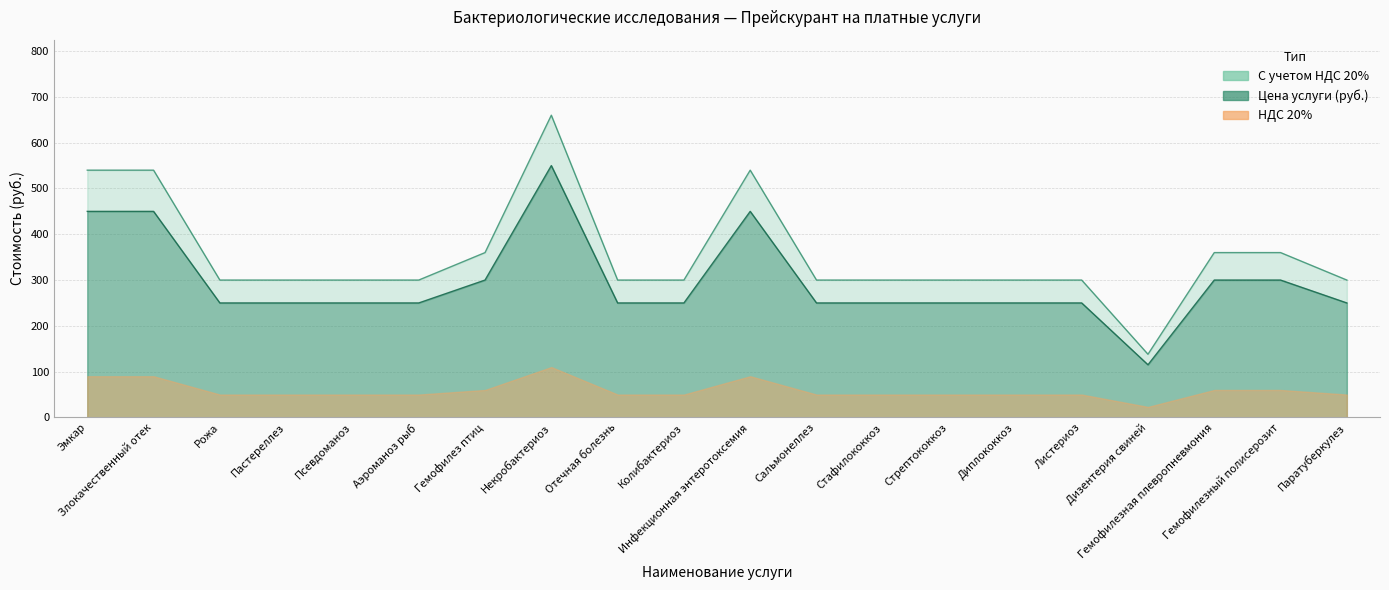

What is the difference between the maximum and minimum values in the Цена услуги (руб.) series?

522